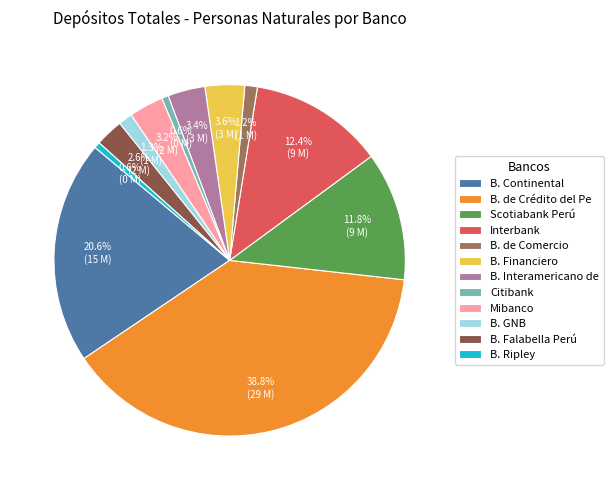

Which category has the biggest portion of the pie?

B. de Crédito del Pe